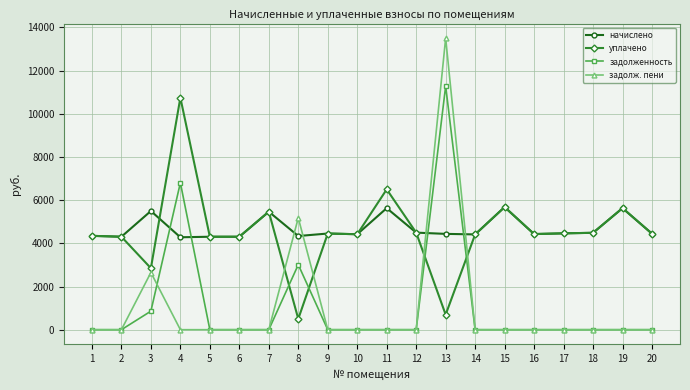

What is the total value across all series at 14?

8826.5